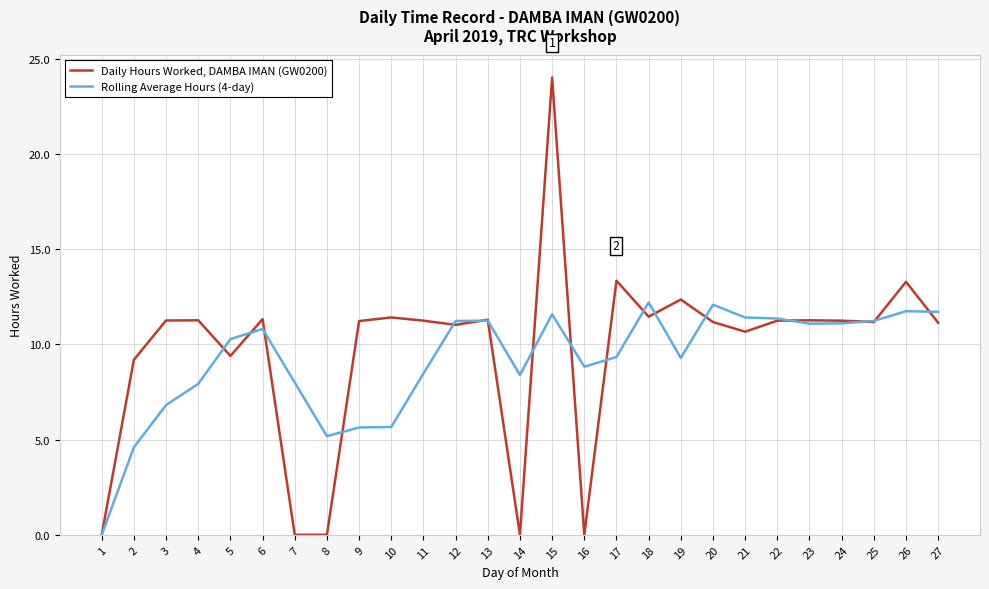

At which category does the chart reach its peak across all series?

15